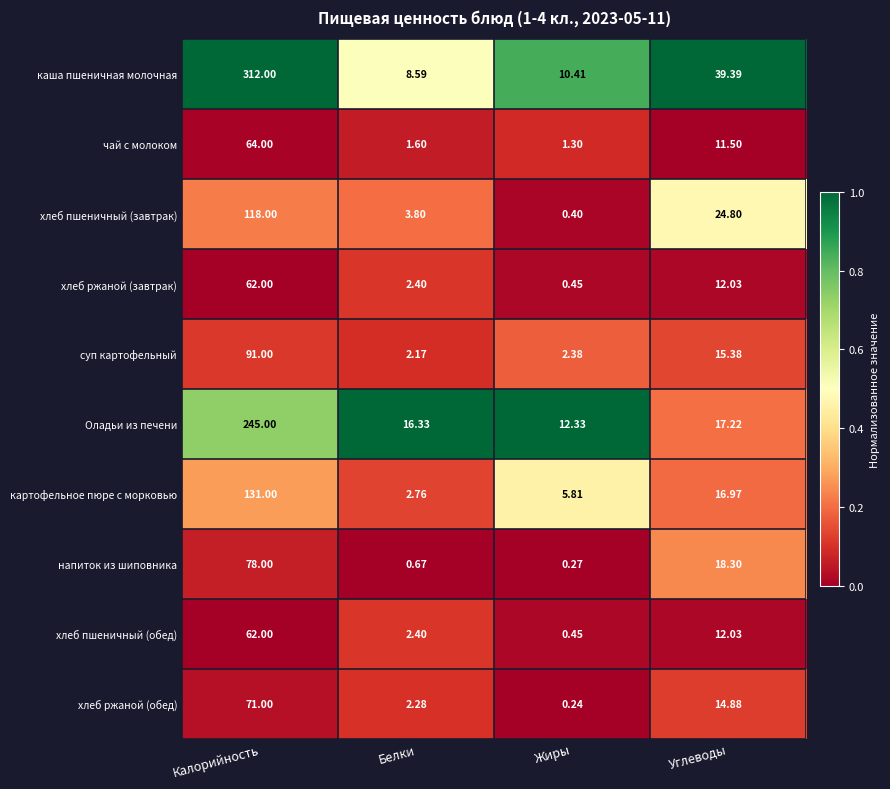

Rank the categories by каша пшеничная молочная value from lowest to highest.

Белки, Жиры, Углеводы, Калорийность